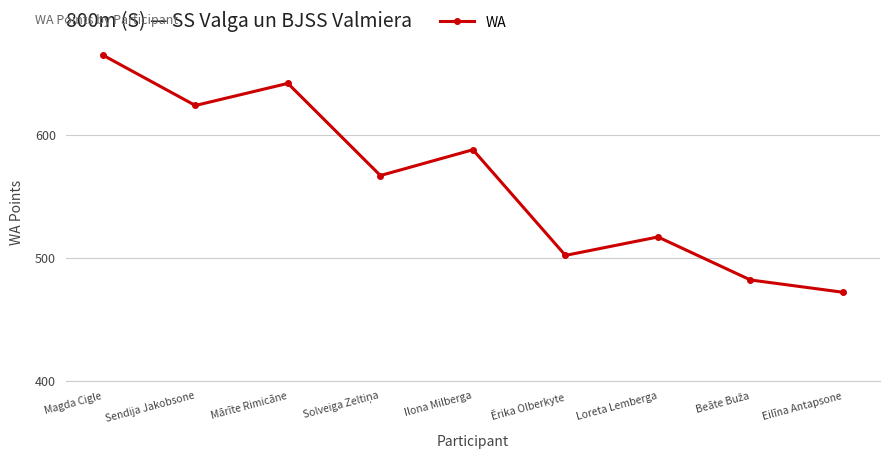

Does the chart display data point markers on the line(s)?

Yes